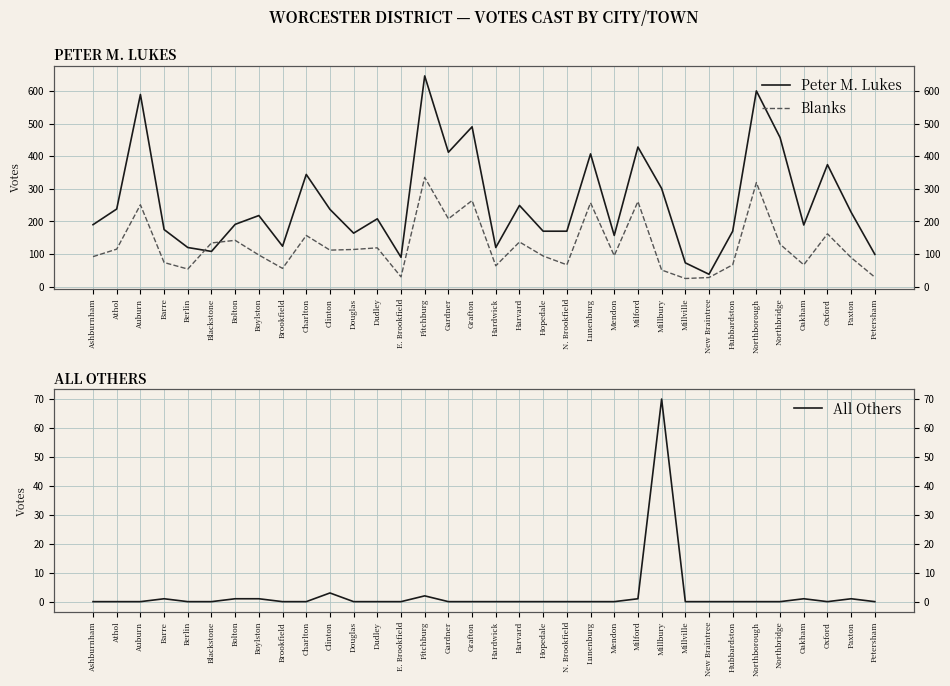

Reading right to left, what are all the values shown in this chart?

Peter M. Lukes: Petersham=99	Paxton=228	Oxford=374	Oakham=189	Northbridge=457	Northborough=600	Hubbardston=170	New Braintree=38	Millville=73	Millbury=301	Milford=428	Mendon=157	Lunenburg=407	N. Brookfield=170	Hopedale=170	Harvard=249	Hardwick=120	Grafton=490	Gardner=412	Fitchburg=646	E. Brookfield=90	Dudley=208	Douglas=164	Clinton=237	Charlton=344	Brookfield=124	Boylston=218	Bolton=191	Blackstone=108	Berlin=120	Barre=175	Auburn=589	Athol=238	Ashburnham=190
Blanks: Petersham=29	Paxton=89	Oxford=162	Oakham=67	Northbridge=130	Northborough=319	Hubbardston=67	New Braintree=28	Millville=25	Millbury=51	Milford=261	Mendon=95	Lunenburg=257	N. Brookfield=67	Hopedale=94	Harvard=137	Hardwick=64	Grafton=264	Gardner=208	Fitchburg=335	E. Brookfield=30	Dudley=119	Douglas=114	Clinton=112	Charlton=157	Brookfield=56	Boylston=97	Bolton=142	Blackstone=134	Berlin=54	Barre=74	Auburn=251	Athol=115	Ashburnham=92
All Others: Petersham=0	Paxton=1	Oxford=0	Oakham=1	Northbridge=0	Northborough=0	Hubbardston=0	New Braintree=0	Millville=0	Millbury=70	Milford=1	Mendon=0	Lunenburg=0	N. Brookfield=0	Hopedale=0	Harvard=0	Hardwick=0	Grafton=0	Gardner=0	Fitchburg=2	E. Brookfield=0	Dudley=0	Douglas=0	Clinton=3	Charlton=0	Brookfield=0	Boylston=1	Bolton=1	Blackstone=0	Berlin=0	Barre=1	Auburn=0	Athol=0	Ashburnham=0